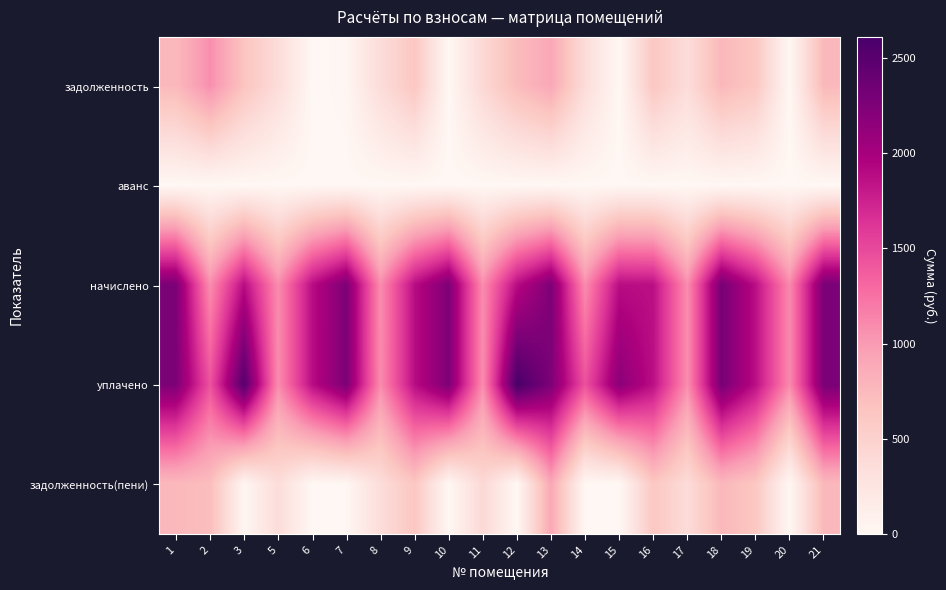

What is the difference between the highest and lowest values at 17?

1084.0